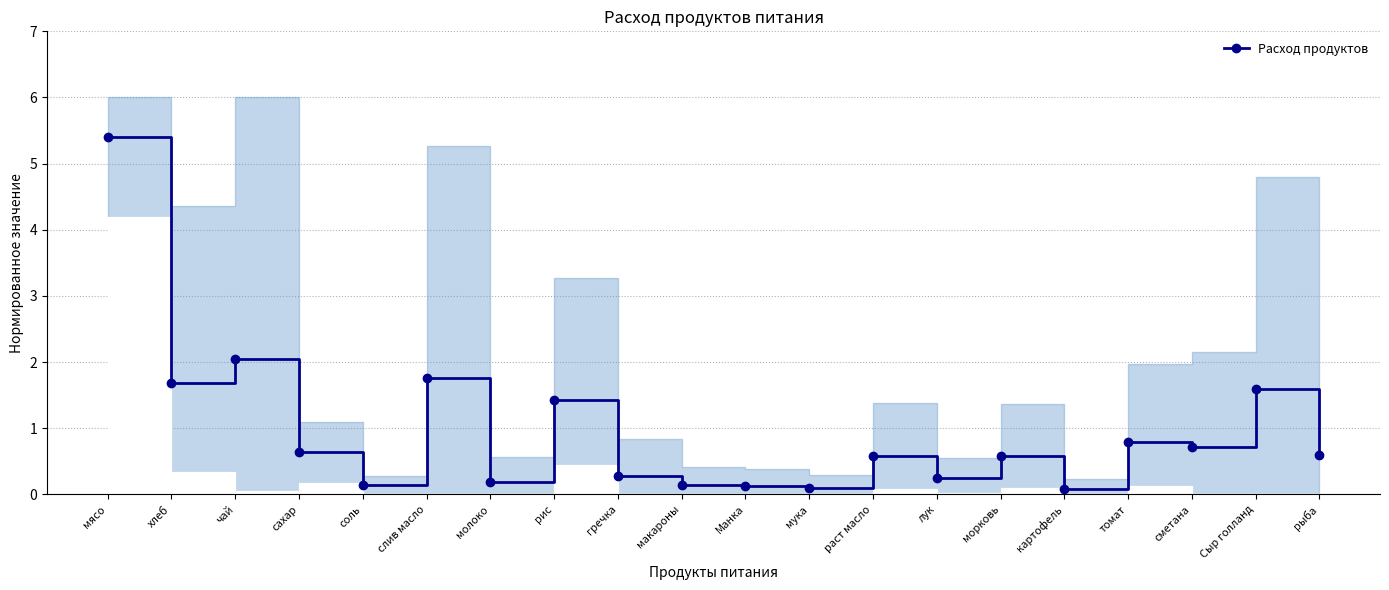

Is it true that the value at мука is 0.1?

True